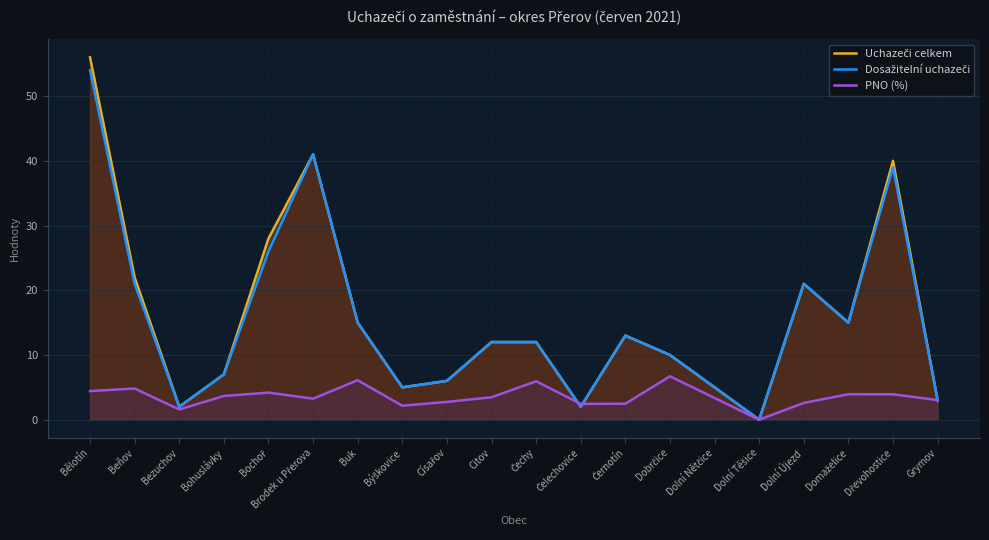

The PNO (%) series shows 5.8 at Dolní Nětčice. True or false?

False